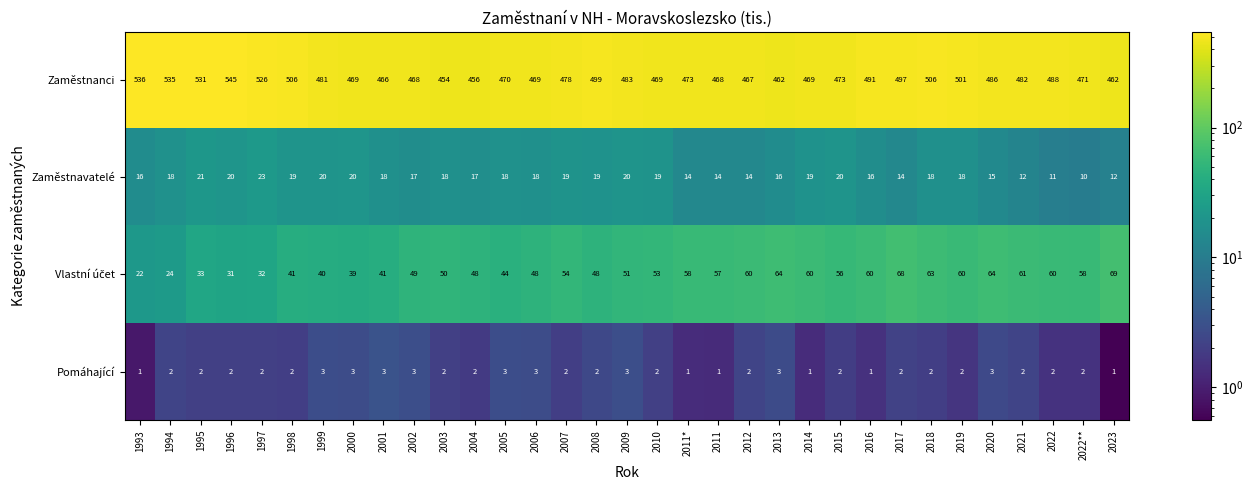

Which series has the largest total across all categories?

Zaměstnanci